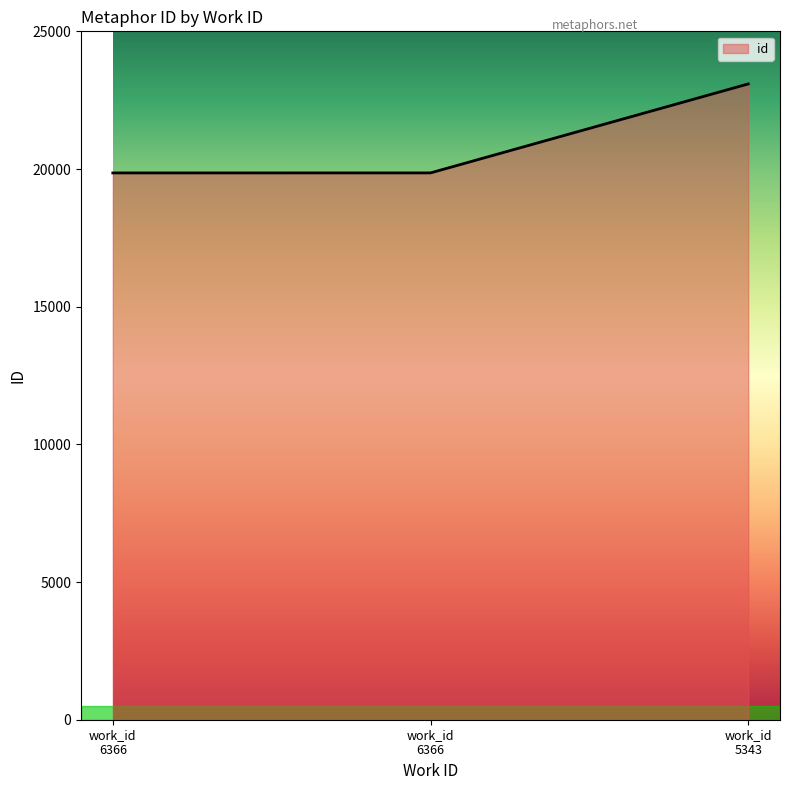

Does the chart display data point markers on the line(s)?

No